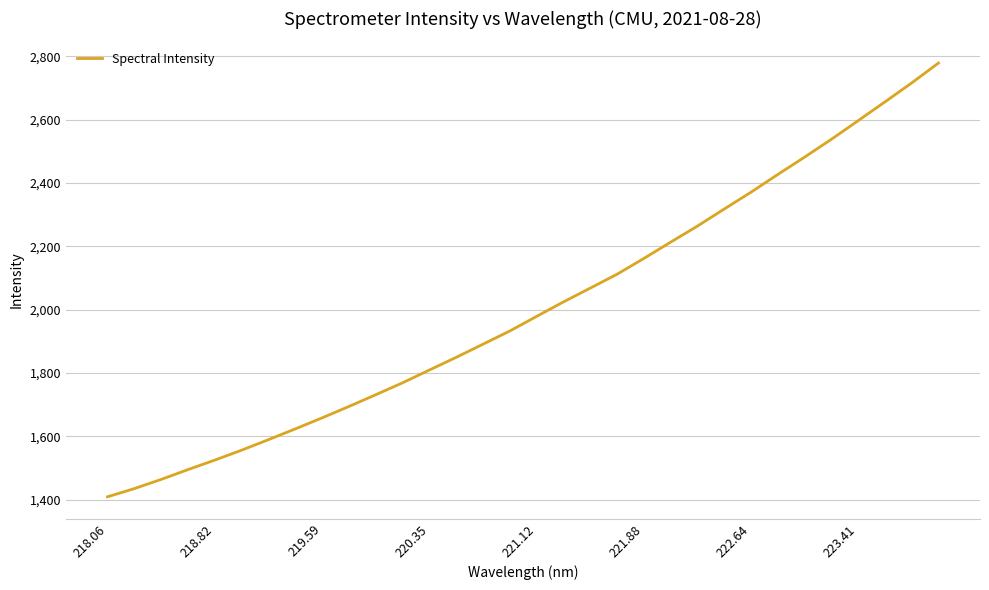

What is the difference between the maximum and minimum values?

1369.9